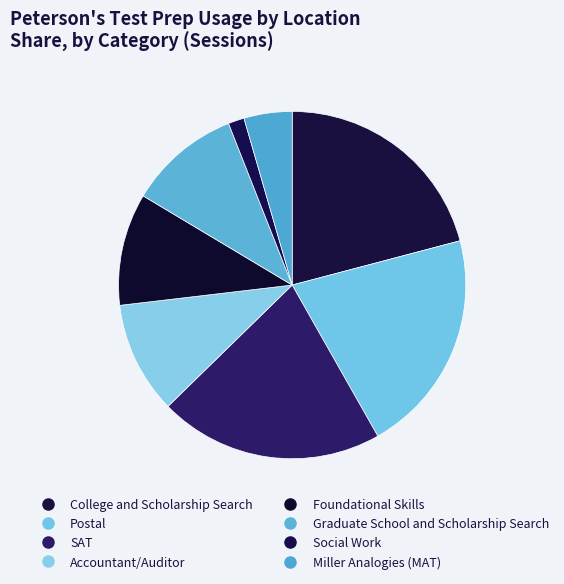

What percentage is NOT represented by Social Work?

98.5%